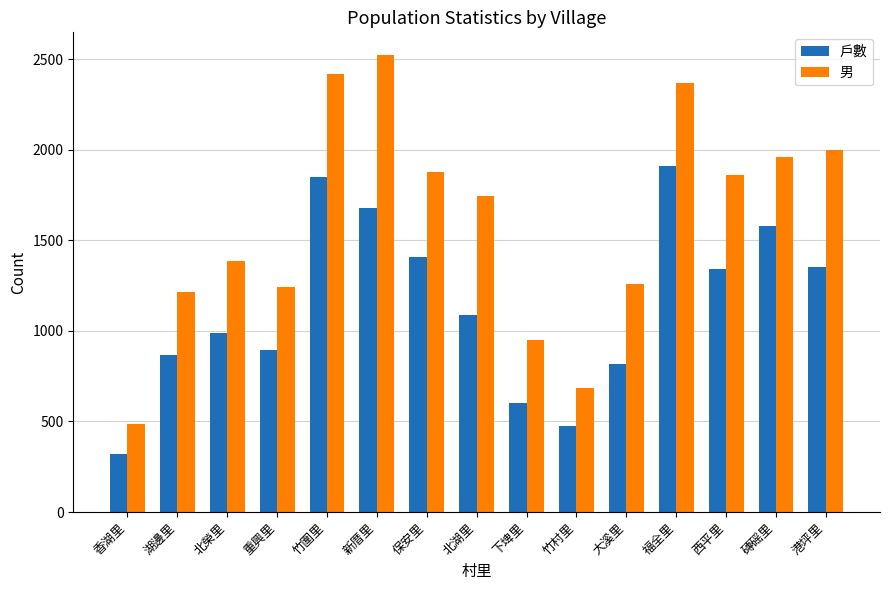

Which series has the largest total across all categories?

男